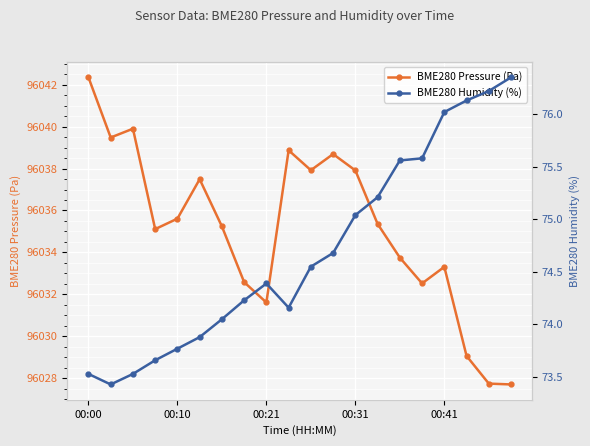

At which category is the sum across all series the highest?

00:00